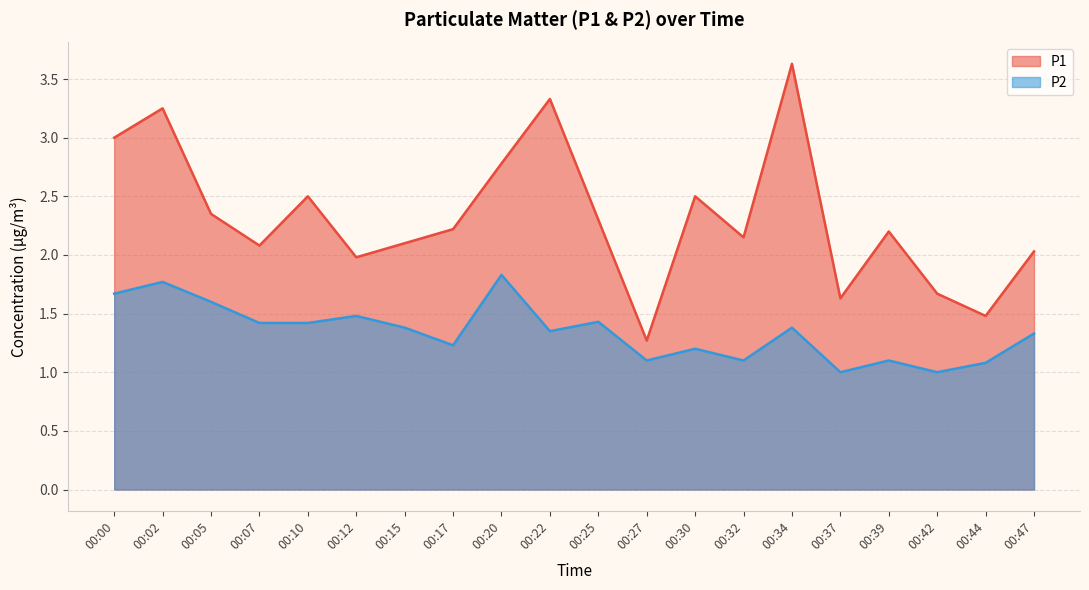

Where is P1 nearest to the value 2?

00:12